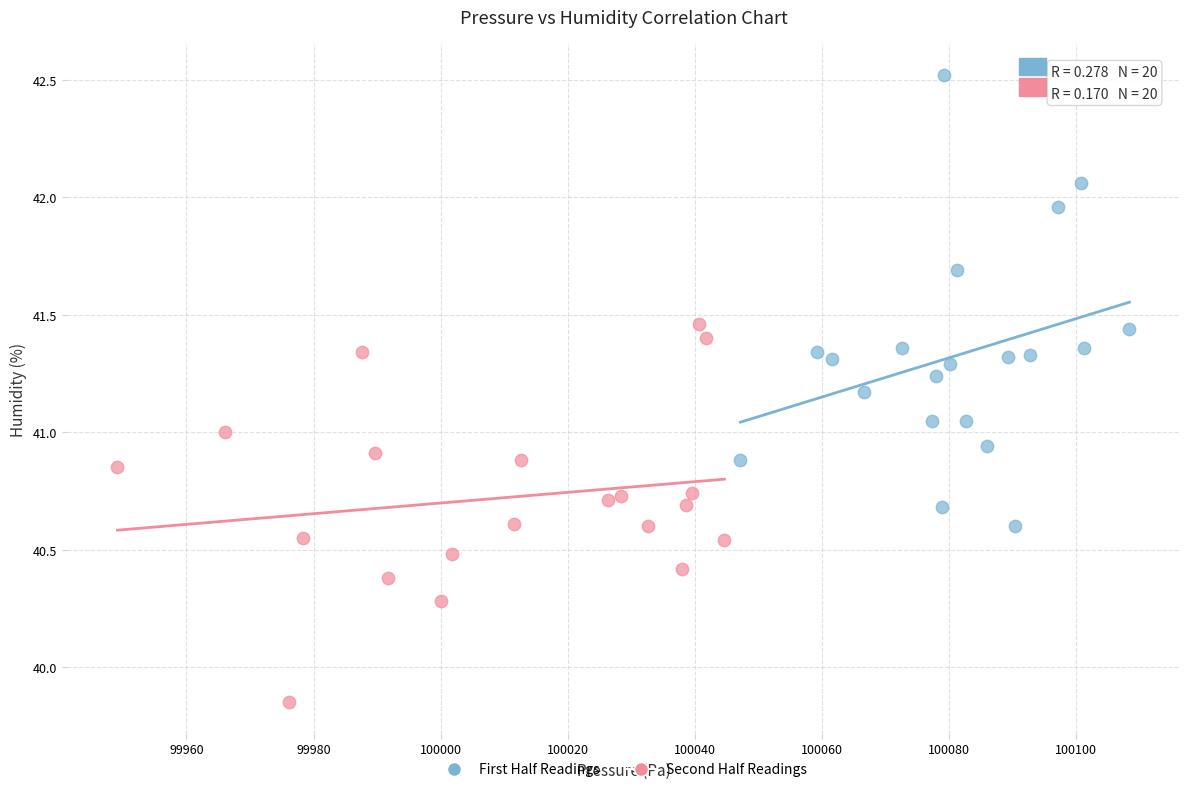

Which series contains the highest Y value?

First Half Readings